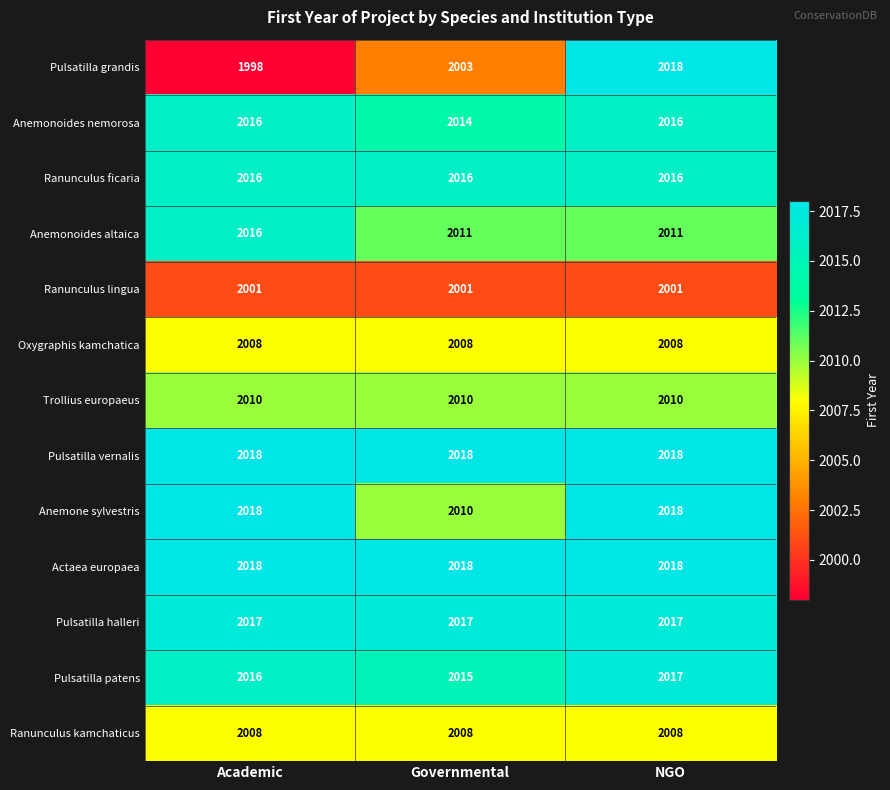

The value of Ranunculus lingua at Governmental is 770. True or false?

False